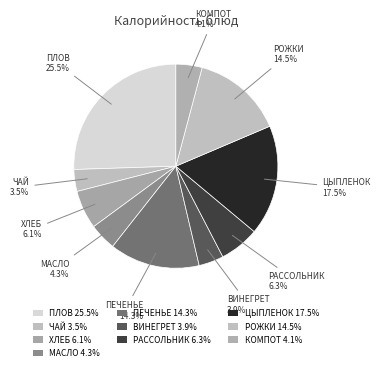

How many segments does this pie chart have?

10